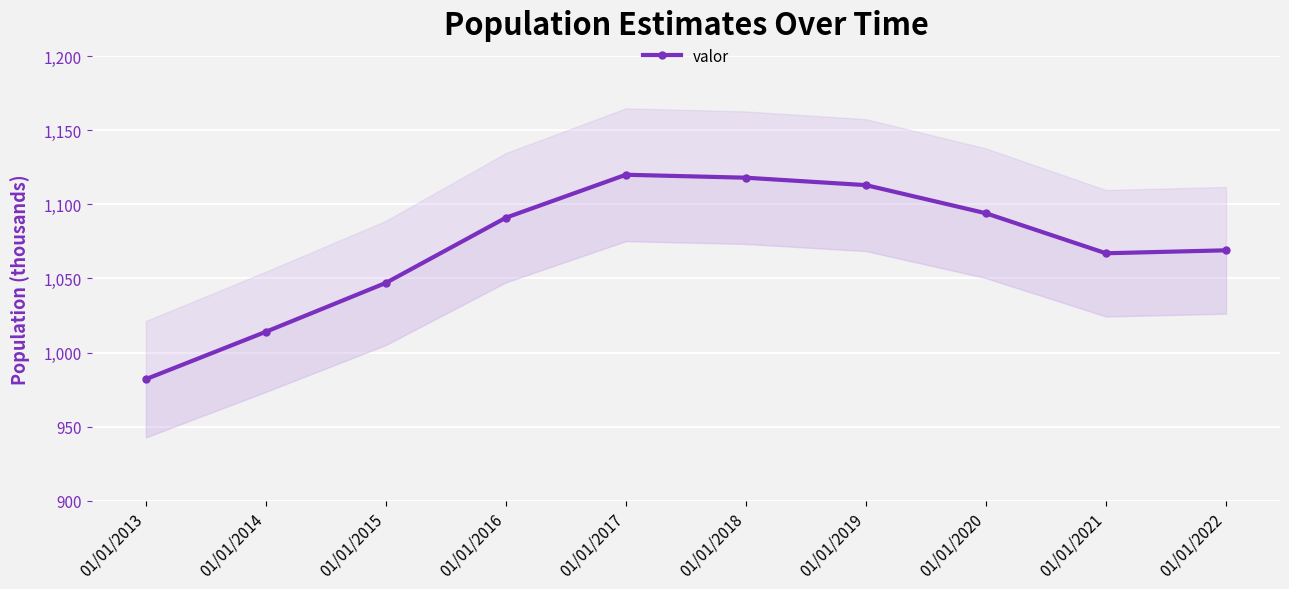

Which has a higher value, 01/01/2016 or 01/01/2015?

01/01/2016